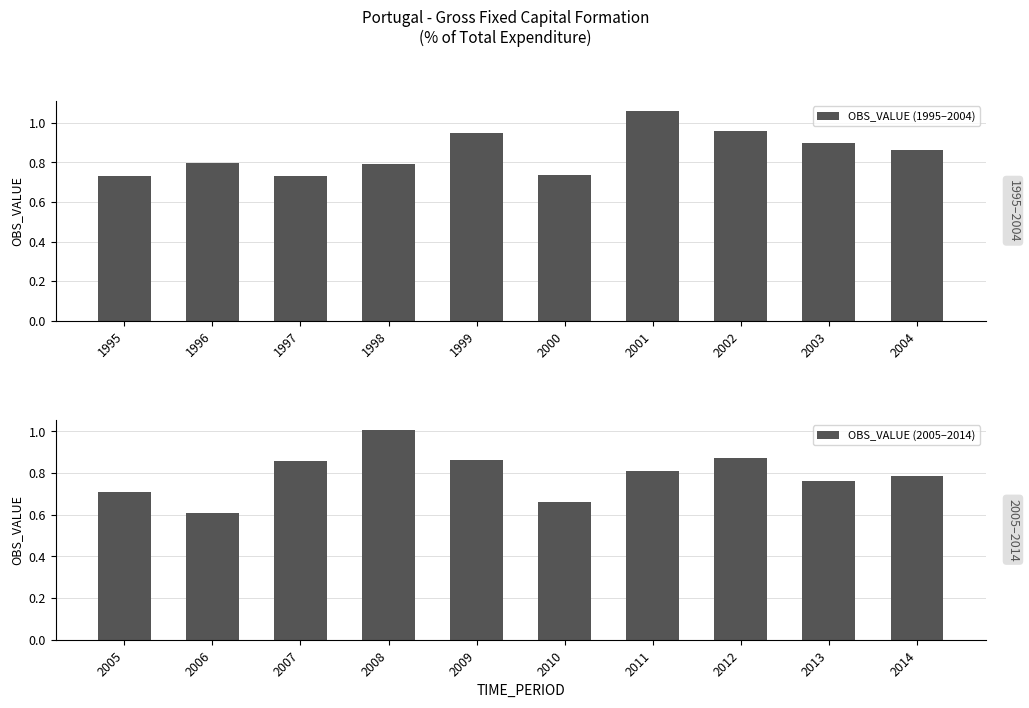

What is the sum of the OBS_VALUE (1995–2004) values at 1996 and 2001?

1.9